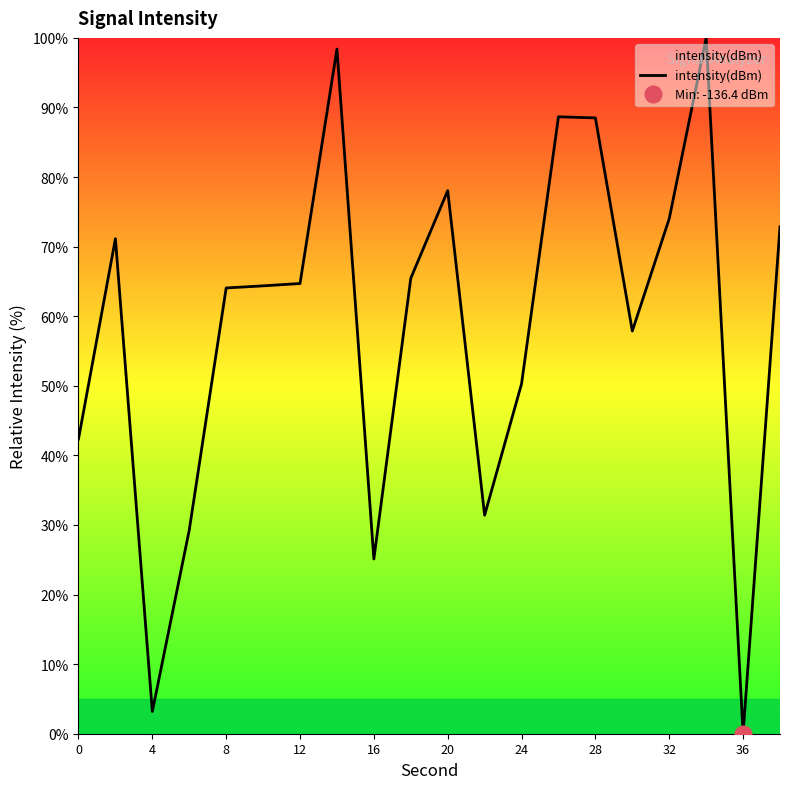

How many interior local valleys (lower than both neighbors) does the data have?

5